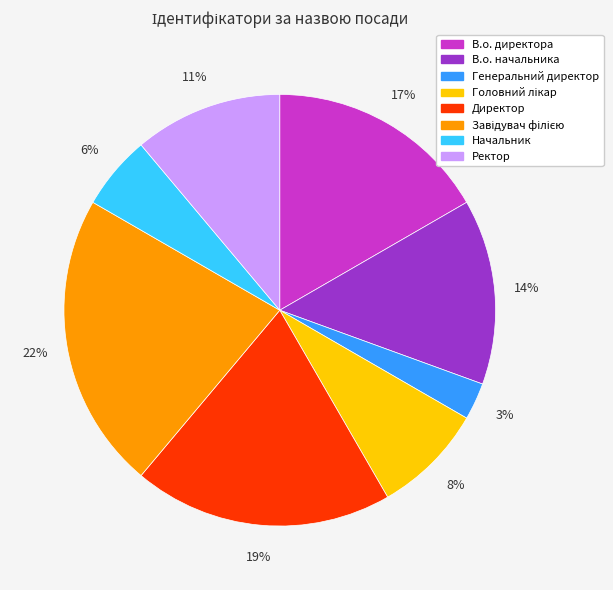

Is there a majority slice in this chart?

No